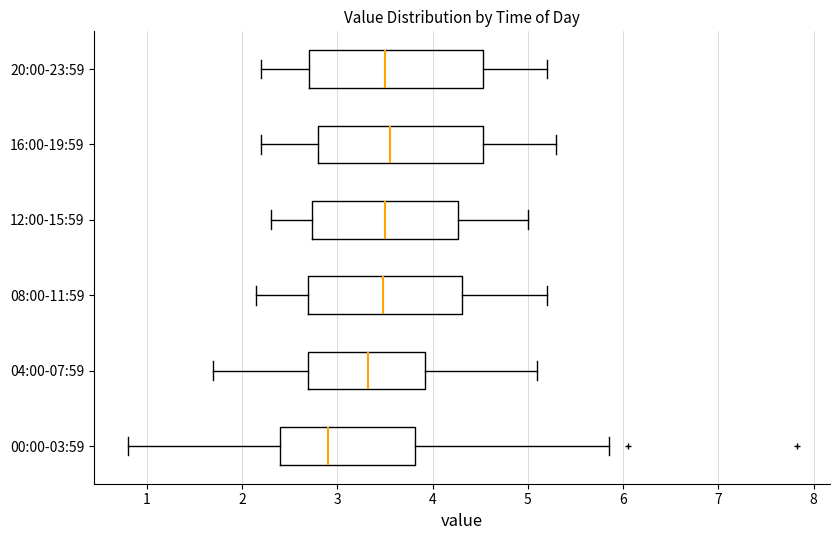

Which box's median line is the furthest to the left?

00:00-03:59